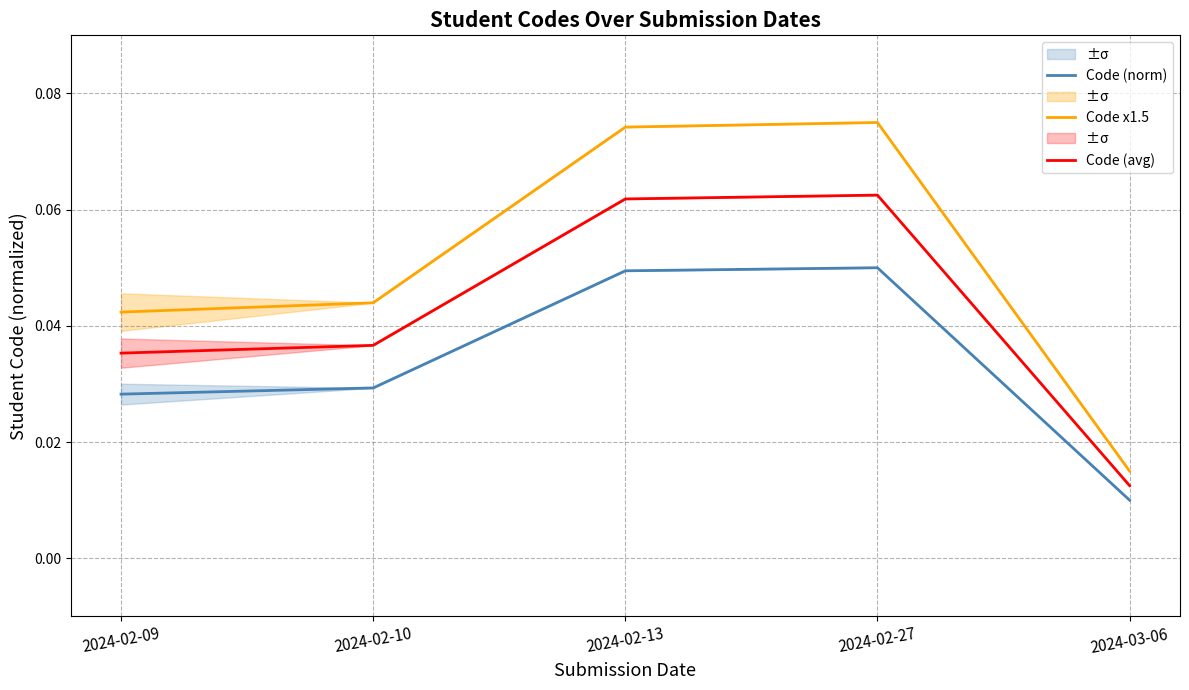

True or false: Code (norm) has more than 1 points higher than both neighbors.

False